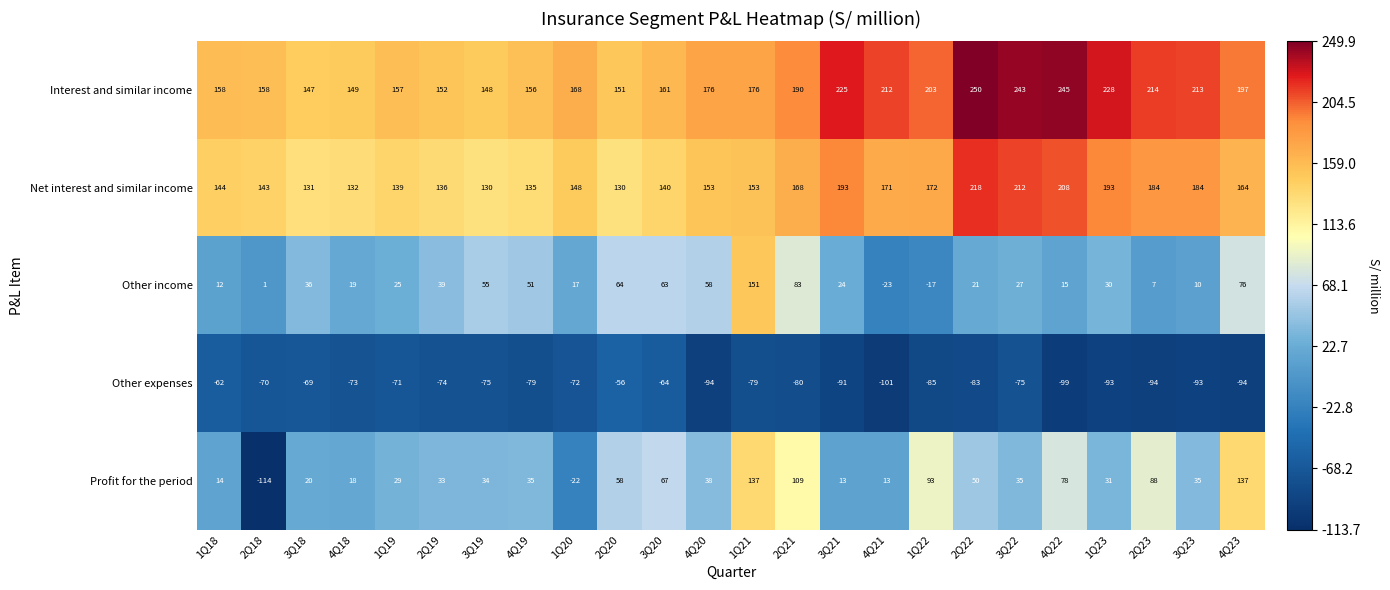

What is the sum of all Interest and similar income values?

4477